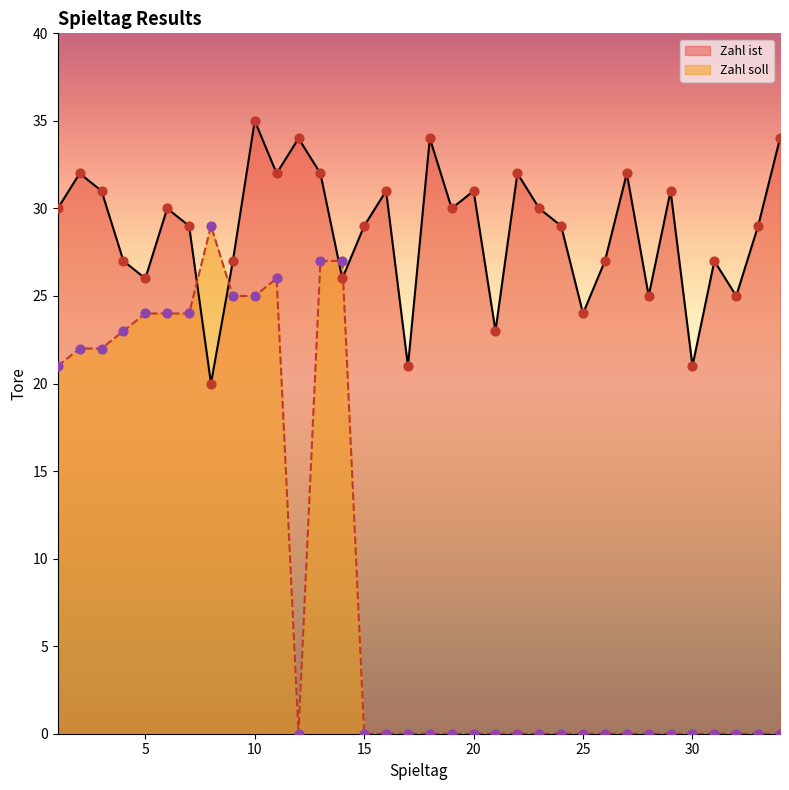

What are all the series names shown in the legend?

Zahl ist, Zahl soll